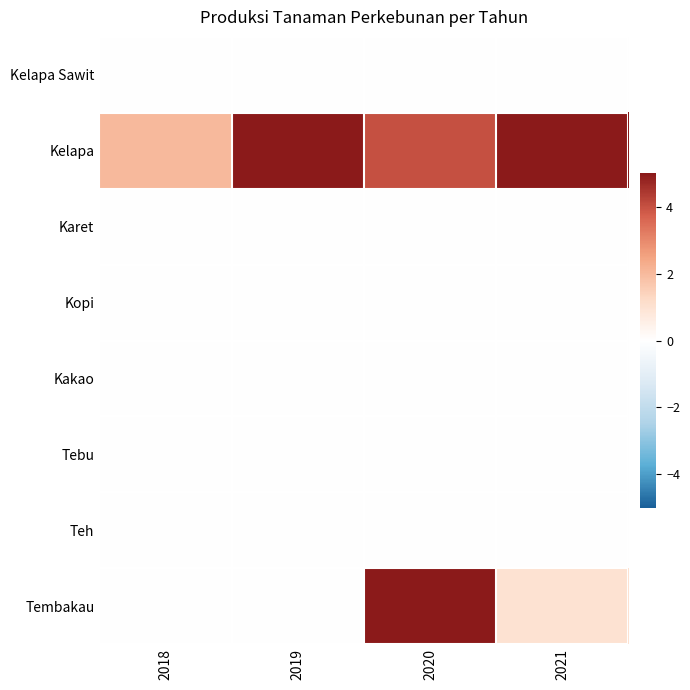

Between 2021 and 2020, which is larger?

2021